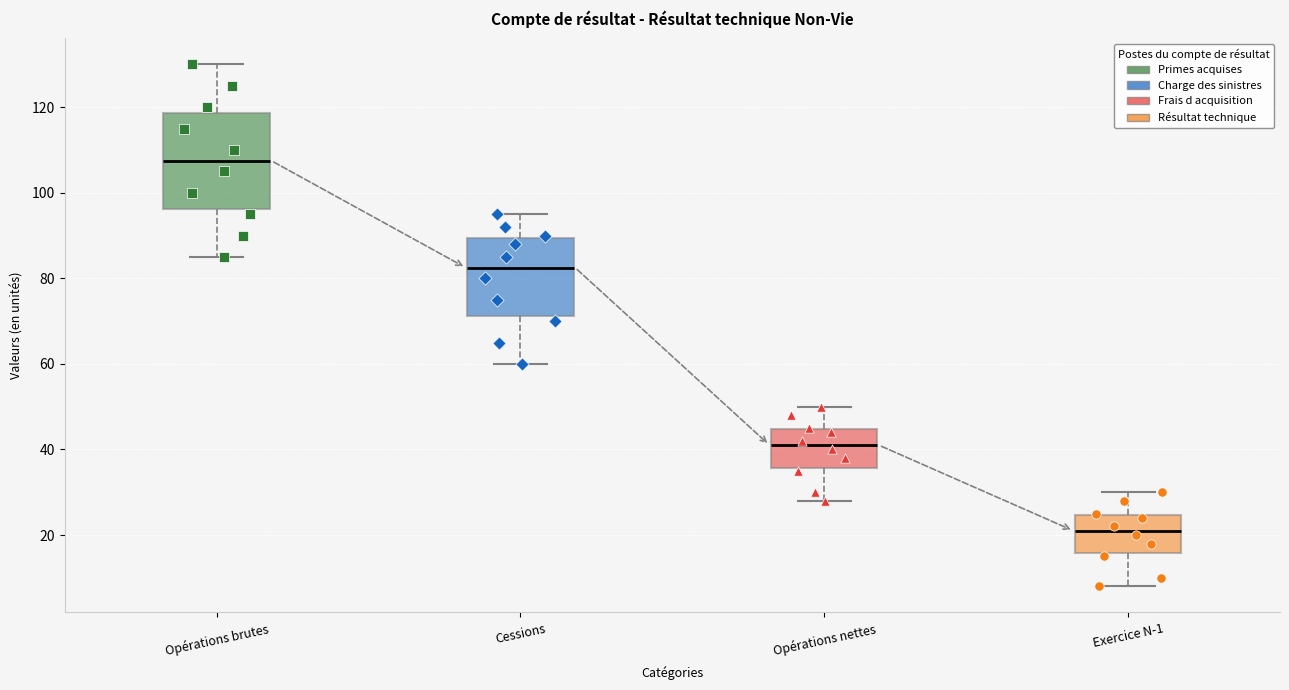

Which box's median line is the highest?

Opérations brutes